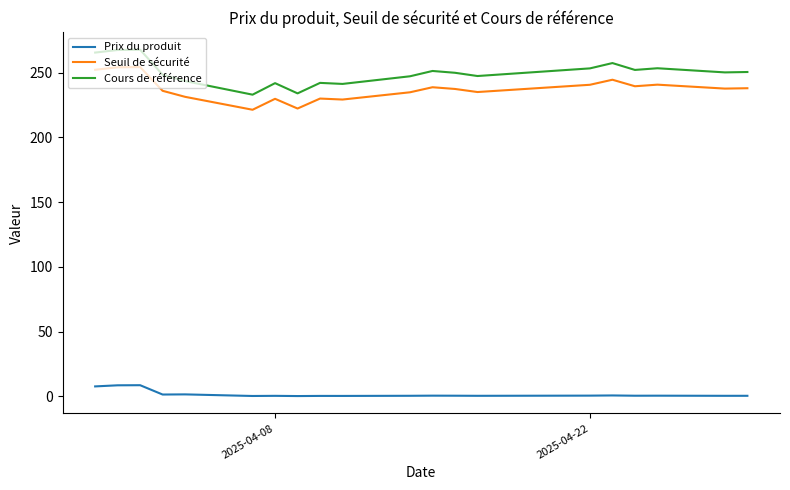

What are all the series names shown in the legend?

Prix du produit, Seuil de sécurité, Cours de référence